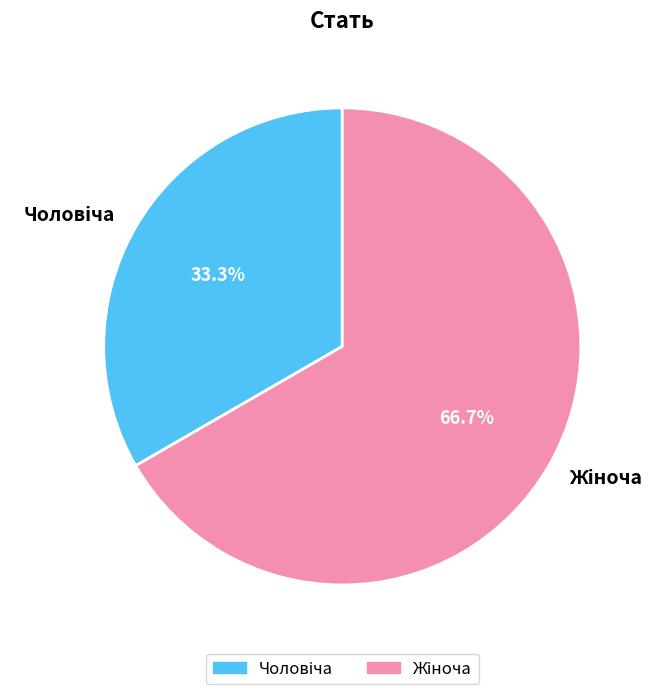

Does any single category account for the majority?

Yes